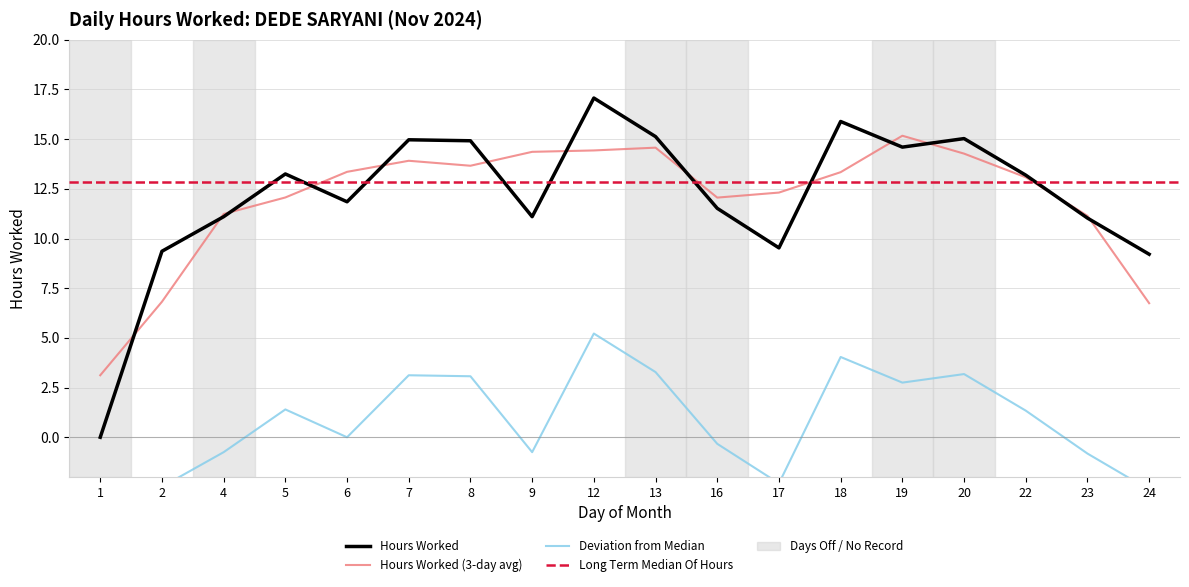

At which label does Long Term Median reach its minimum?

1